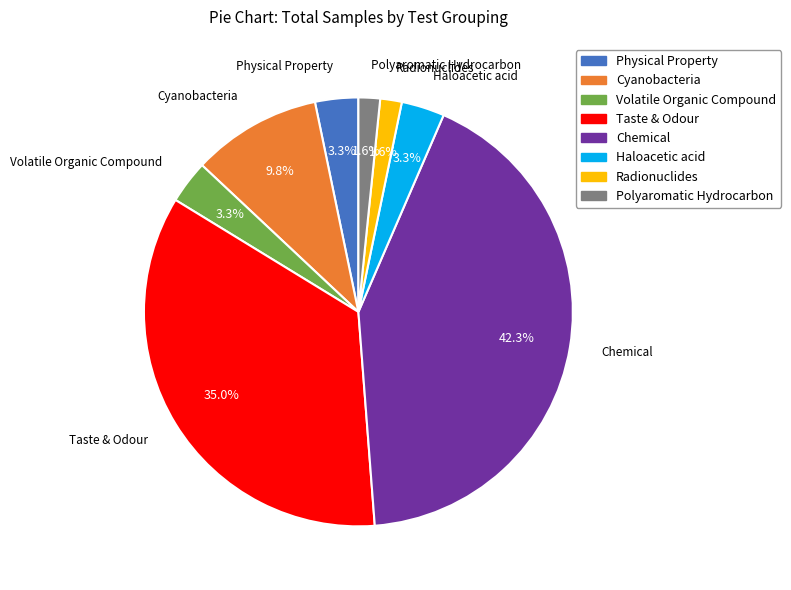

How many slices are in this pie chart?

8